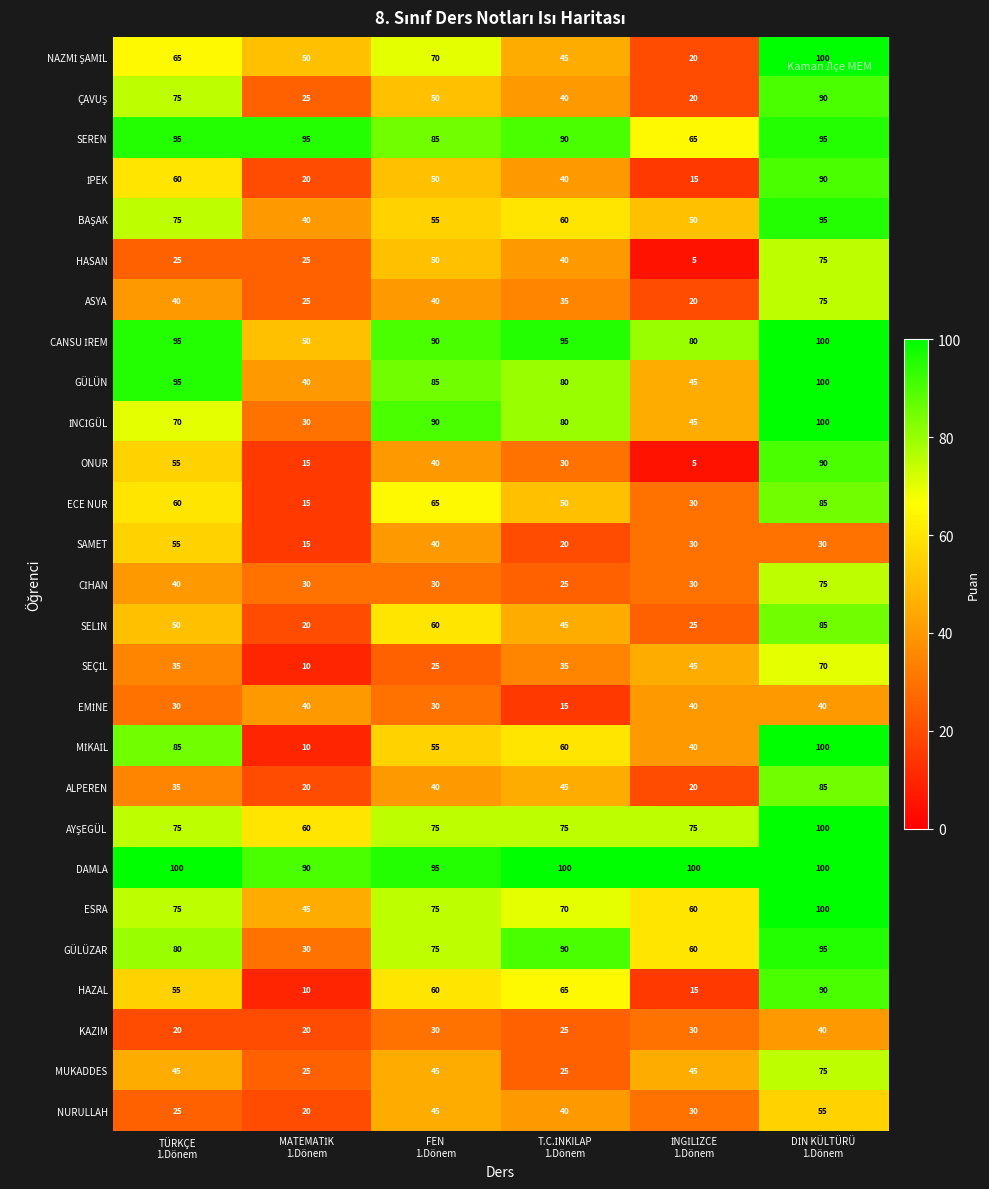

What is the difference between the maximum and minimum values in the GÜLÜN series?

60